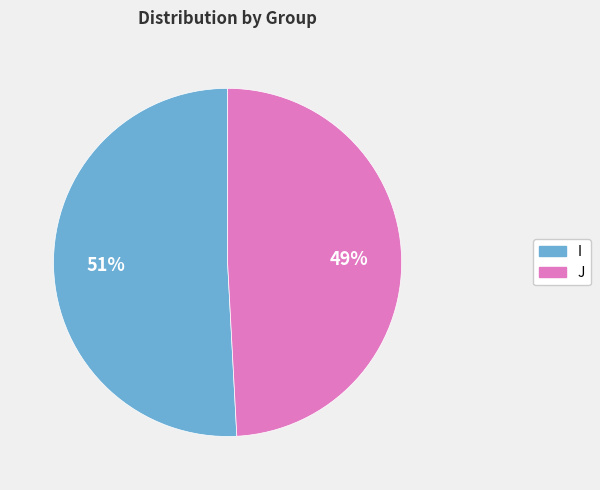

Count the number of slices in the pie.

2